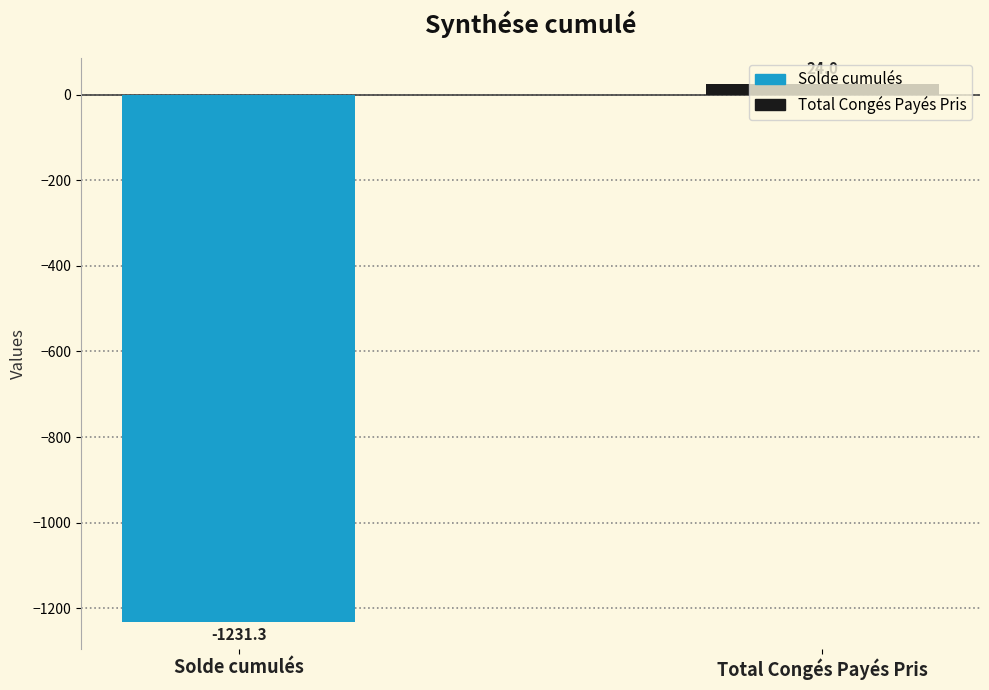

Which has a higher value, Solde cumulés or Total Congés Payés Pris?

Total Congés Payés Pris